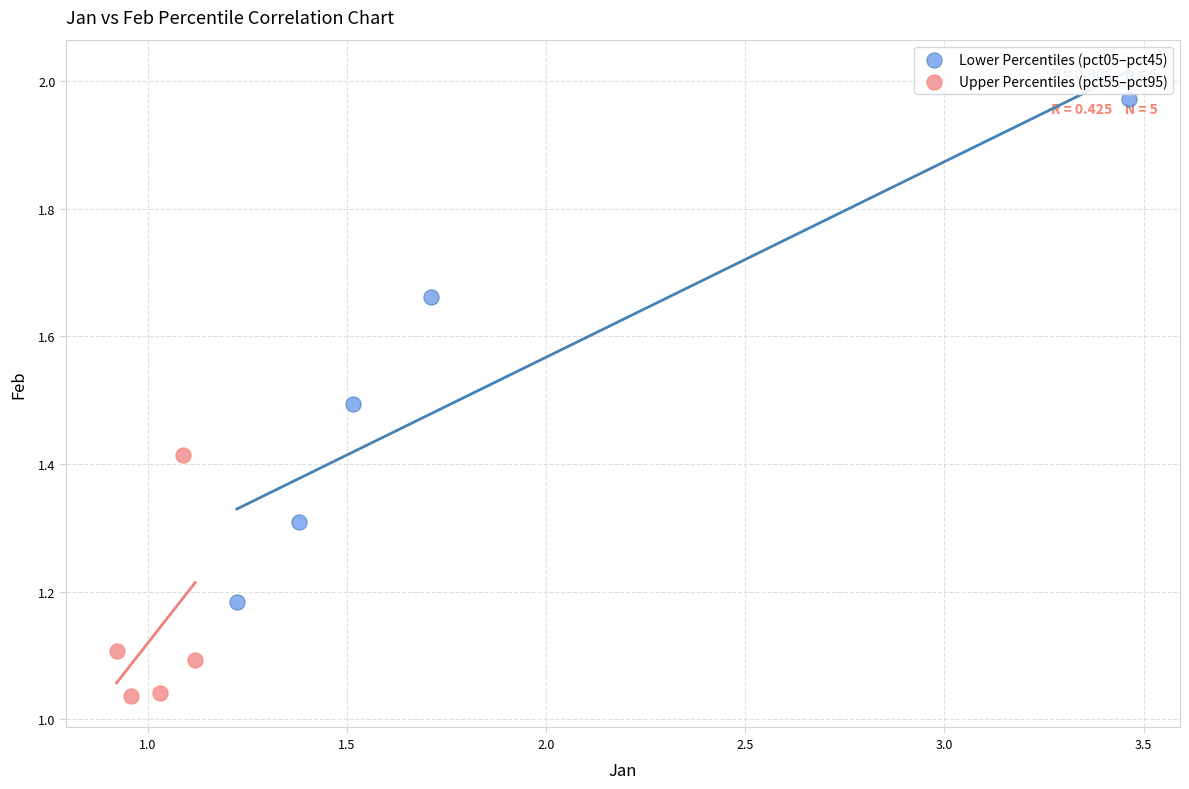

Which series contains the highest Y value?

Lower Percentiles (pct05–pct45)